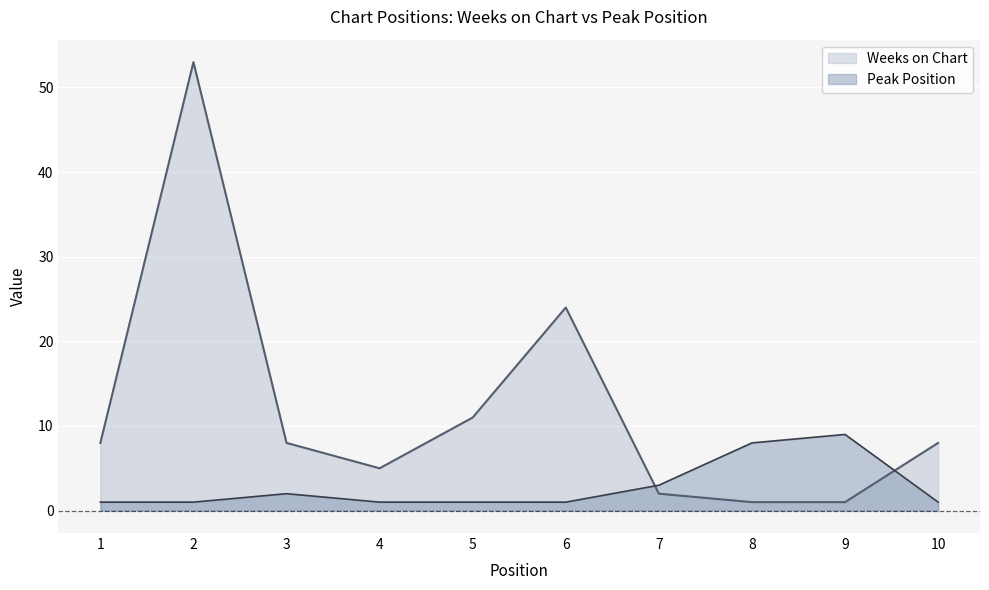

Does the chart display data point markers on the line(s)?

No